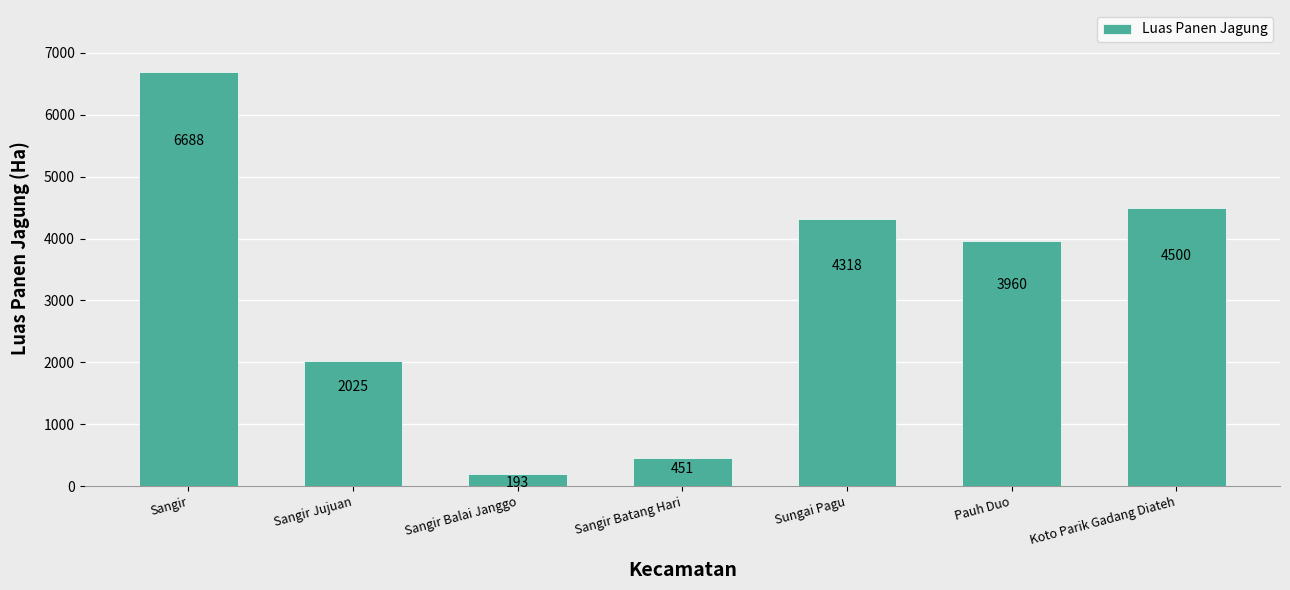

Rank the categories by value from highest to lowest.

Sangir, Koto Parik Gadang Diateh, Sungai Pagu, Pauh Duo, Sangir Jujuan, Sangir Batang Hari, Sangir Balai Janggo